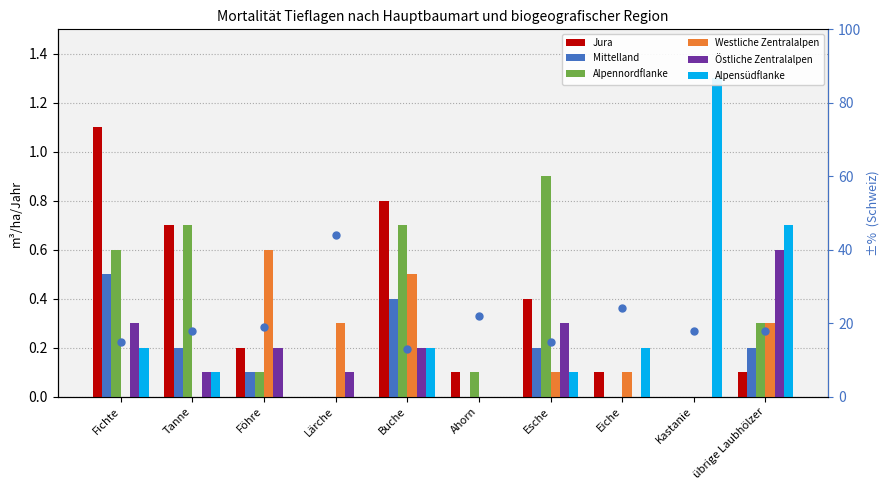

Which series reaches the maximum Y coordinate?

Alpensüdflanke